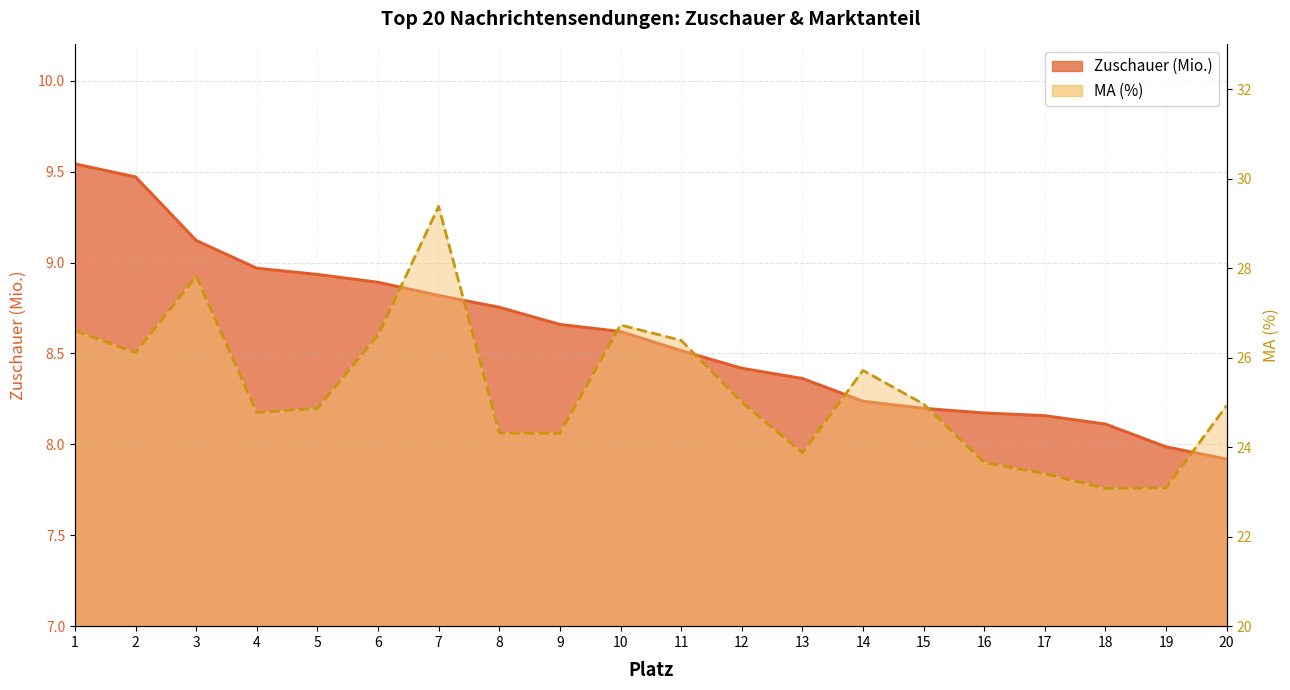

What value does the Zuschauer (Mio.) series have at 20?

7.9